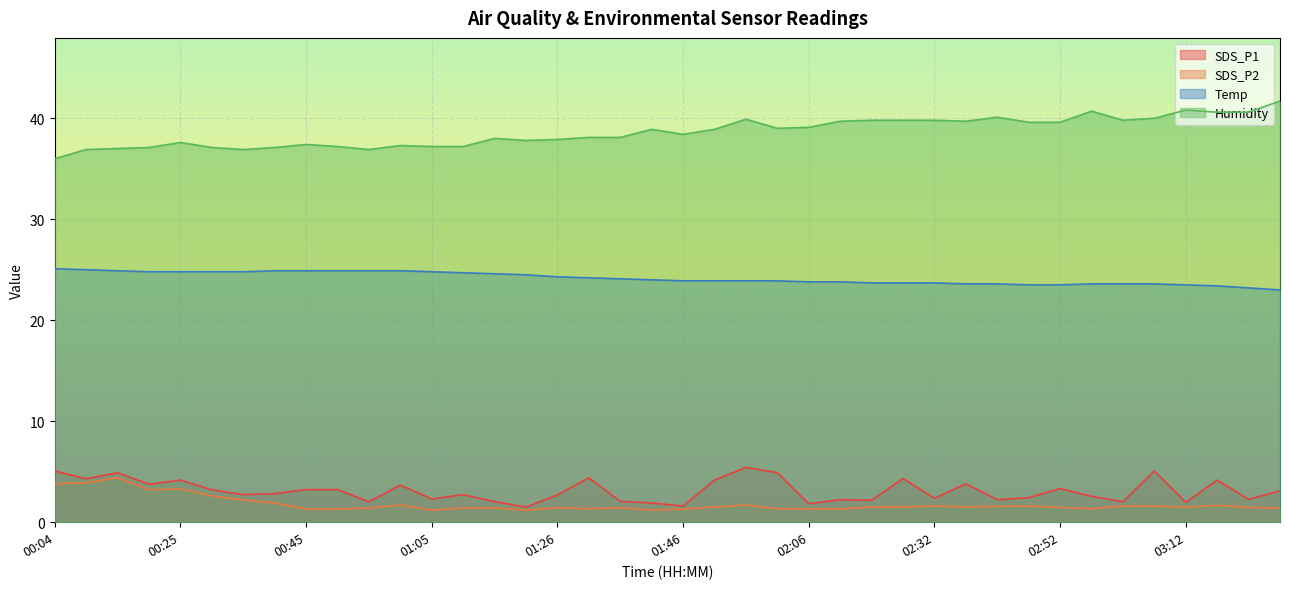

What is the total value across all series at 00:09?

70.1